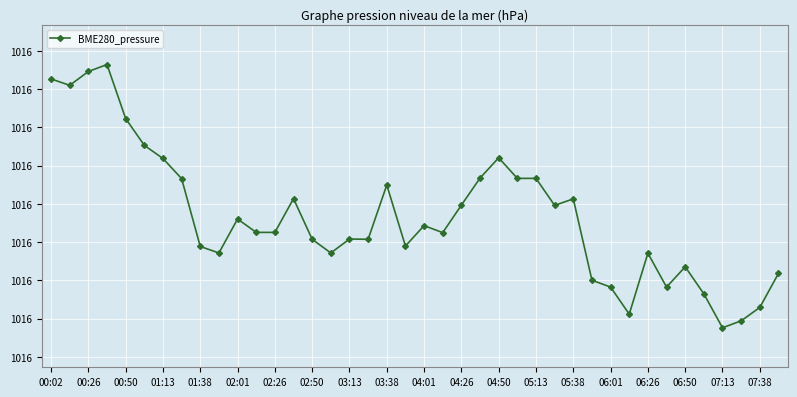

Is this an area chart (filled region under the line)?

No